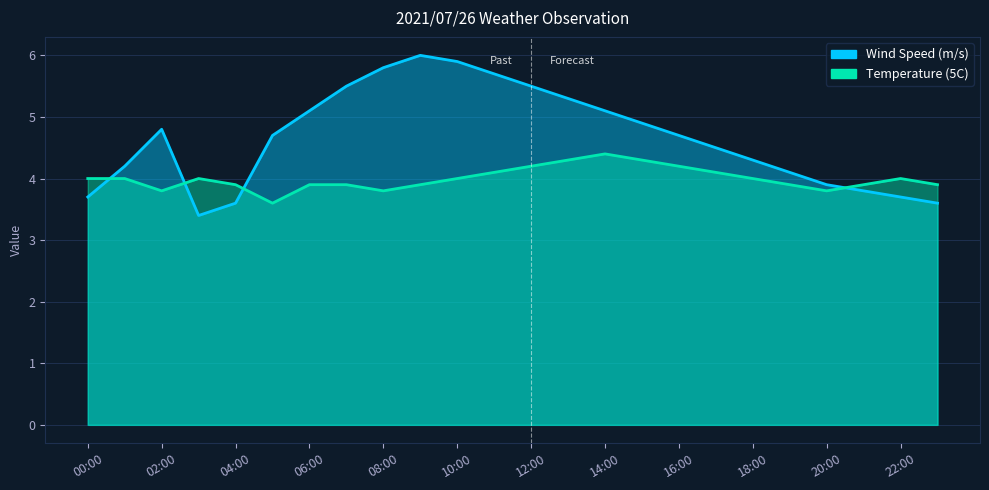

What is the sum of all Wind Speed (m/s) values?

111.8